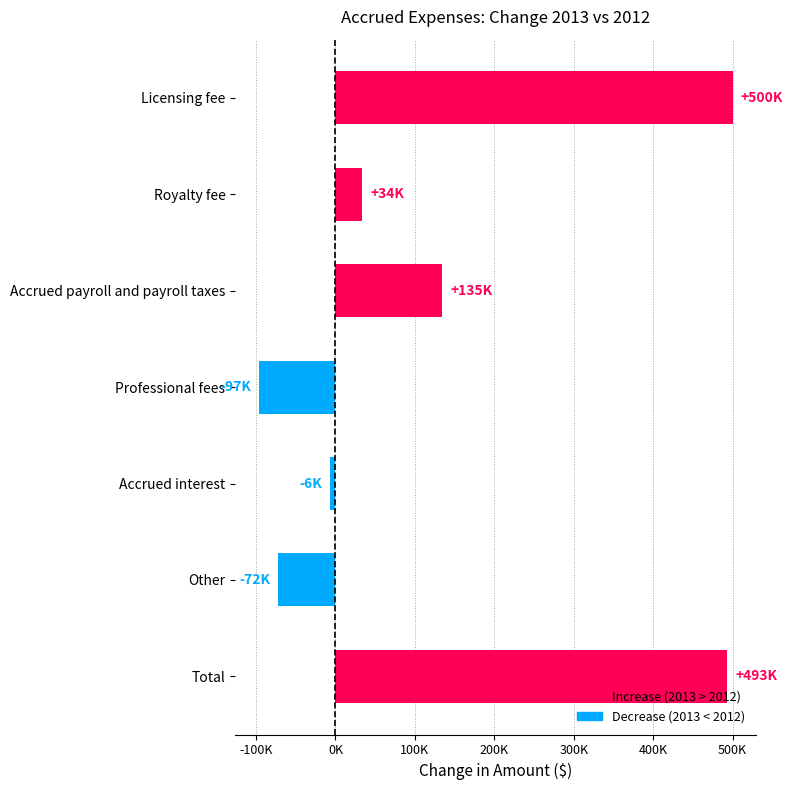

Are the bars horizontal?

Yes